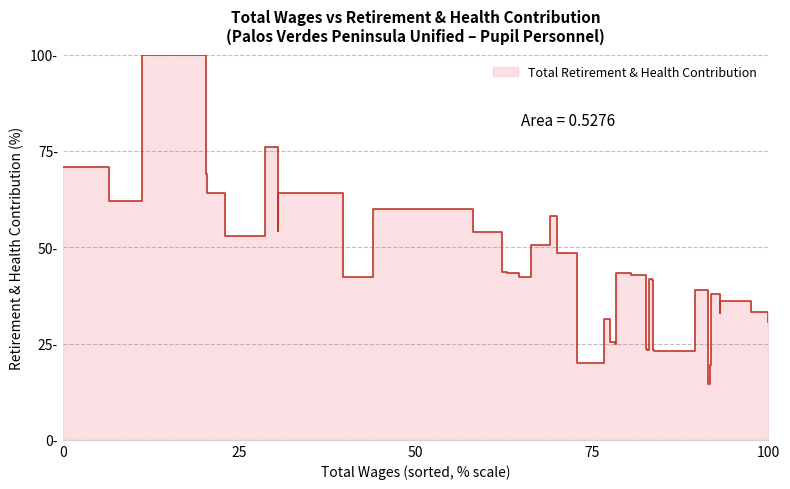

What is the smallest value displayed?

14.5